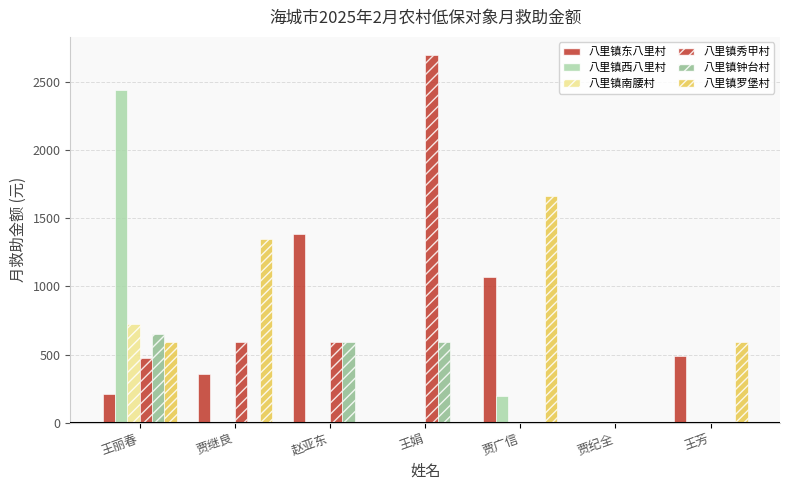

Does the chart contain stacked bars?

No